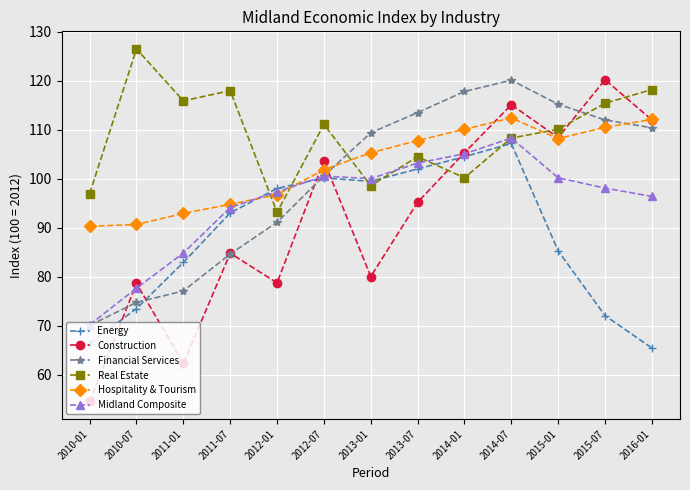

What position from the right is 2012-01?

9